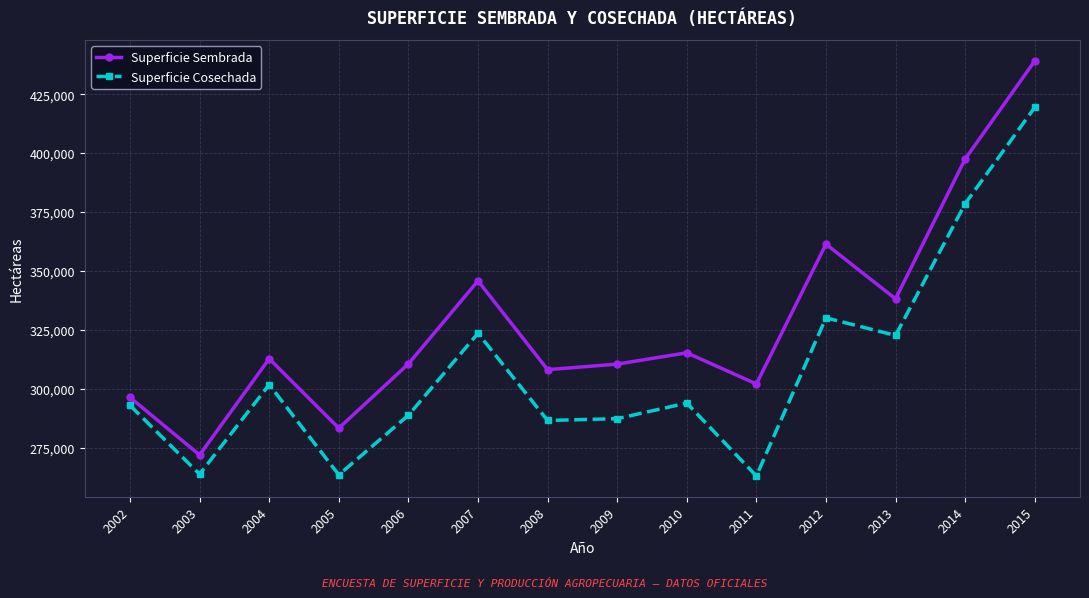

Rank the series by their average value, from highest to lowest.

Superficie Sembrada, Superficie Cosechada